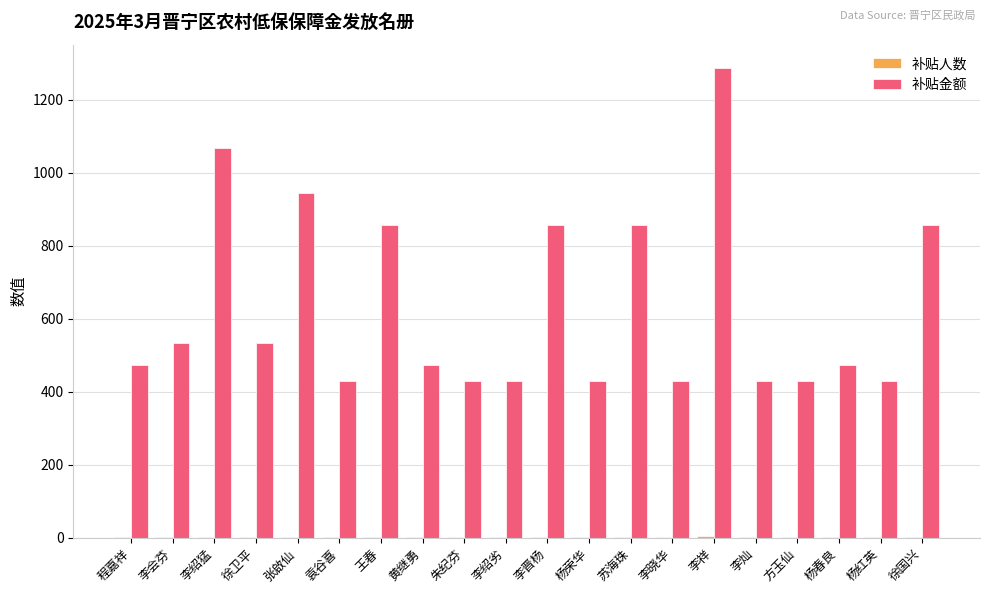

Which series has the largest total across all categories?

补贴金额